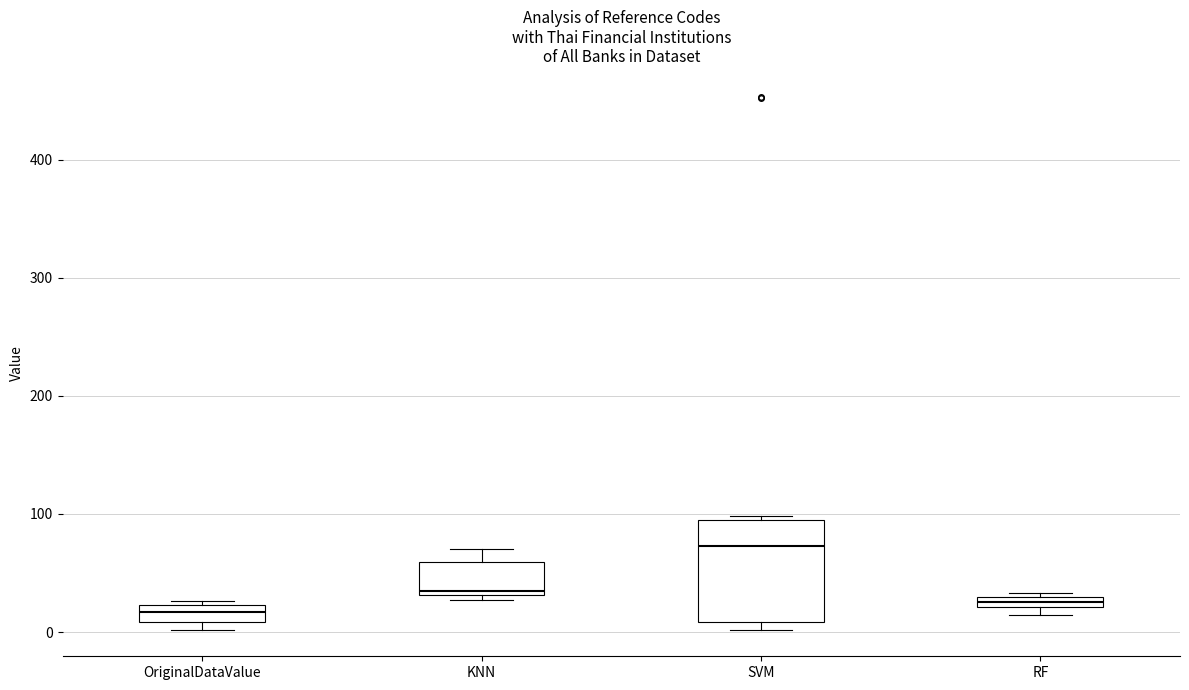

Comparing the boxes themselves (not the whiskers), which one is the tallest?

SVM